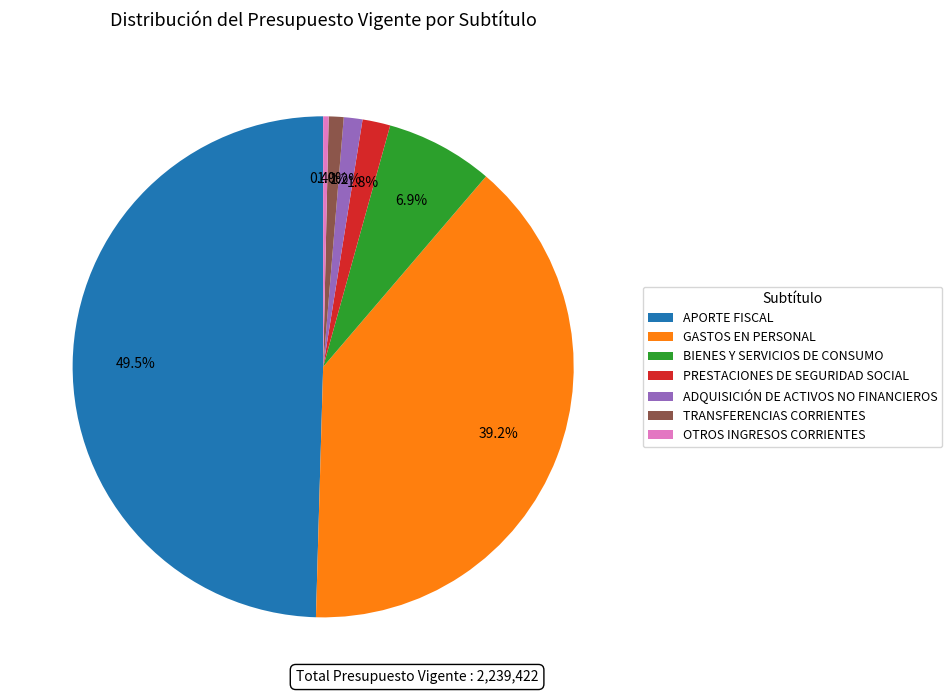

Count the number of slices in the pie.

7